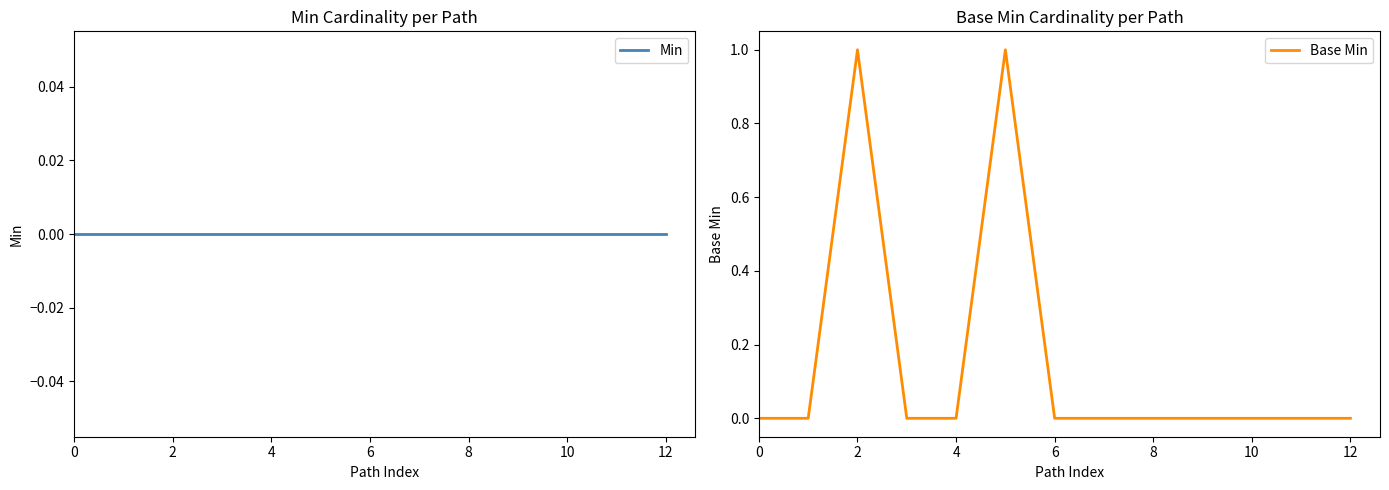

Does the chart have visible grid lines?

No